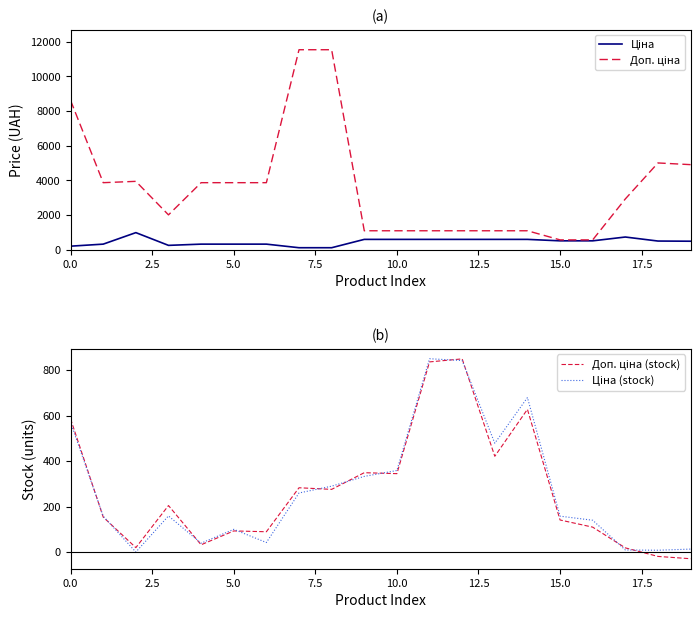

What is the smallest value displayed?

-29.4